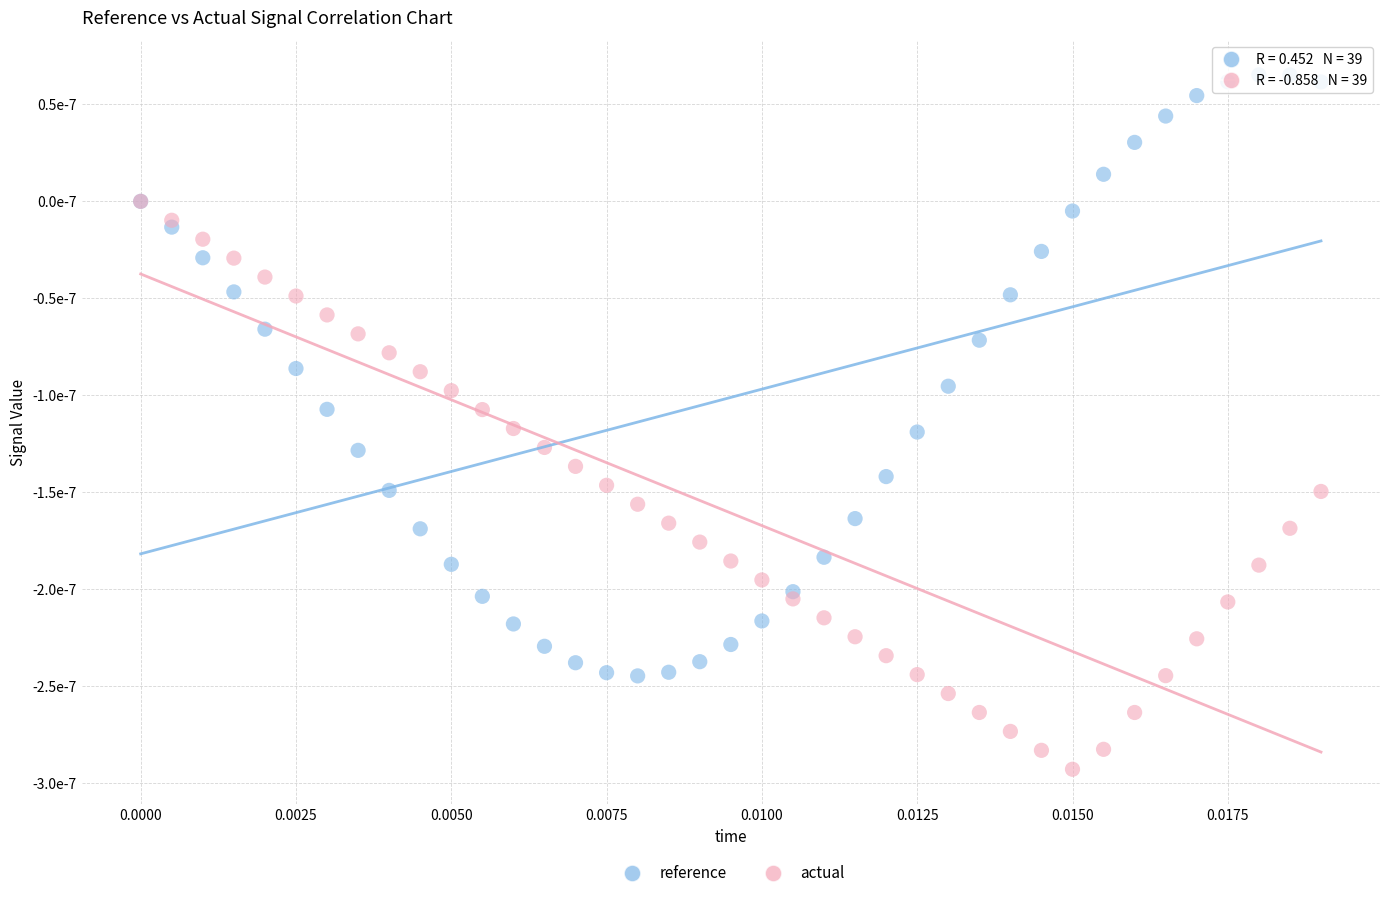

Which series has the largest Y range (max minus min)?

reference